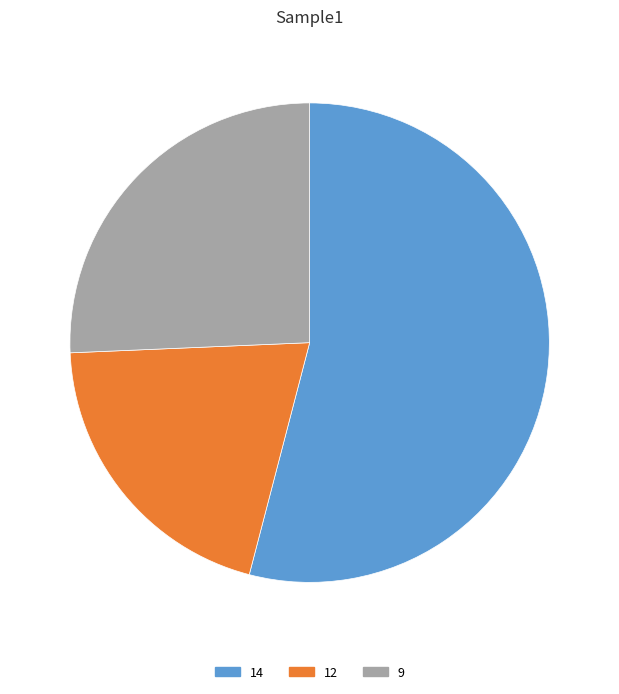

Between 9 and 12, which is larger?

9